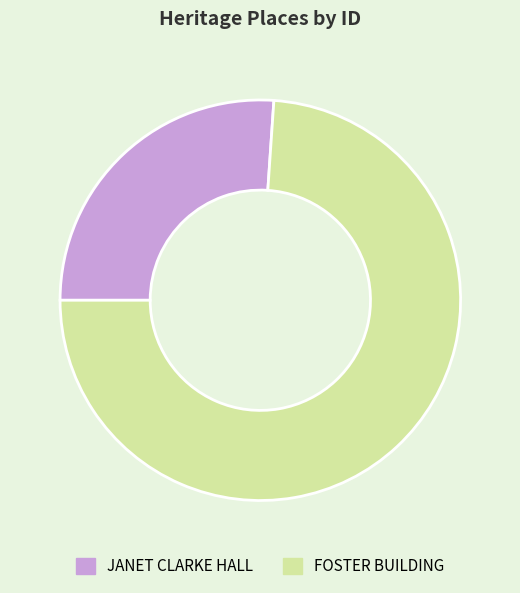

What is the smallest slice in the pie chart?

JANET CLARKE HALL